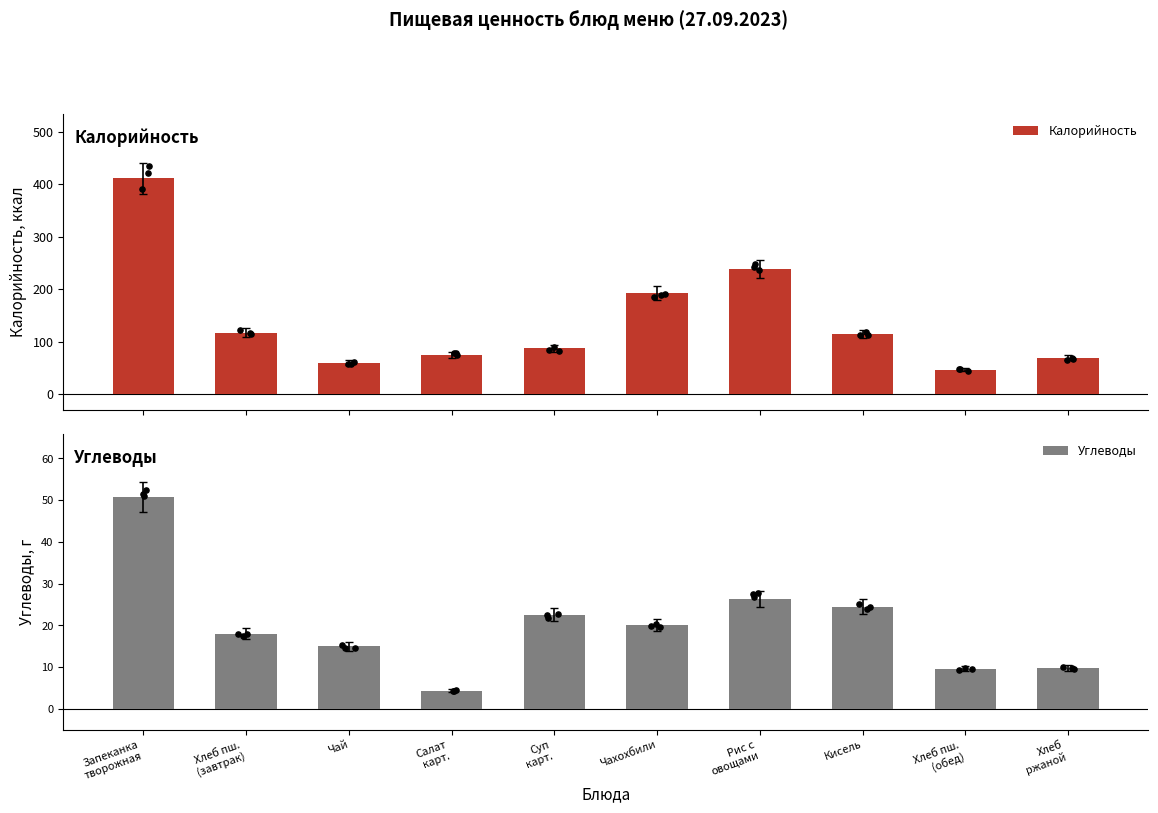

Which series reaches the maximum Y coordinate?

Калорийность